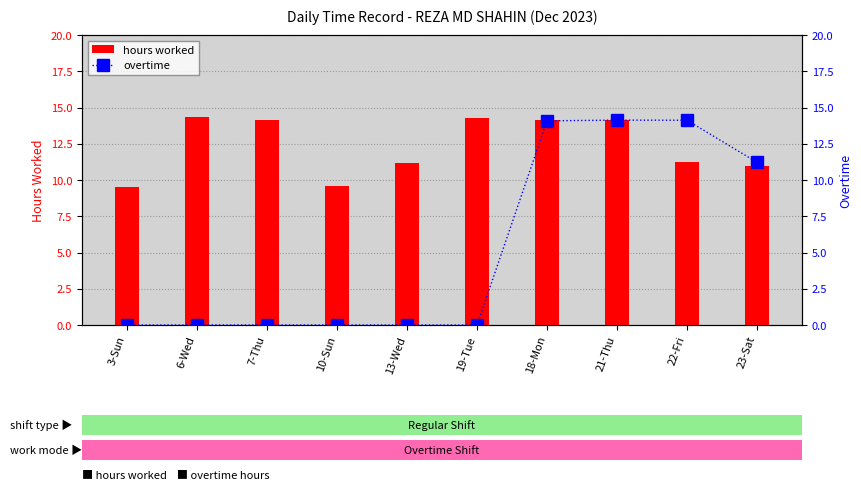

Reading right to left, list all the values displayed in this chart.

hours worked: 11.0	11.2	14.1	14.1	14.3	11.2	9.6	14.1	14.3	9.6
overtime: 11.2	14.1	14.1	14.1	0.0	0.0	0.0	0.0	0.0	0.0